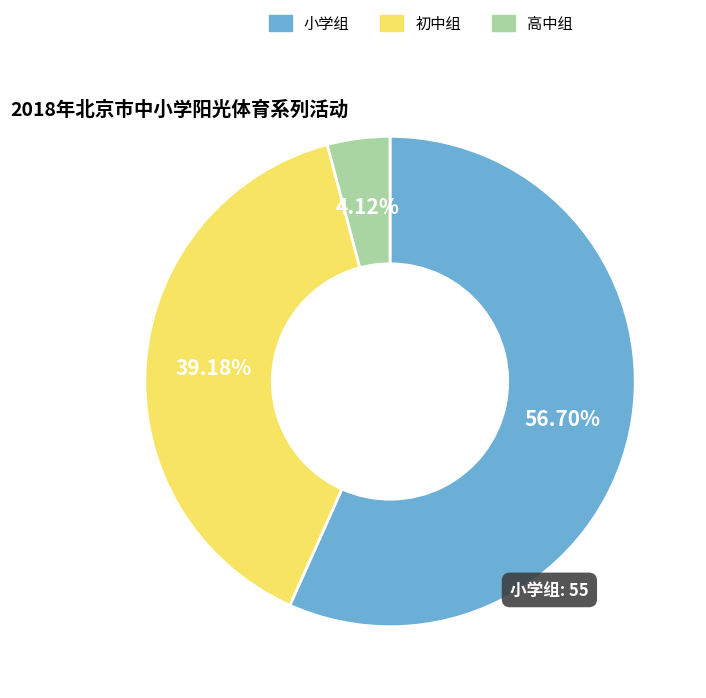

True or false: 小学组 accounts for 57% of the total.

True